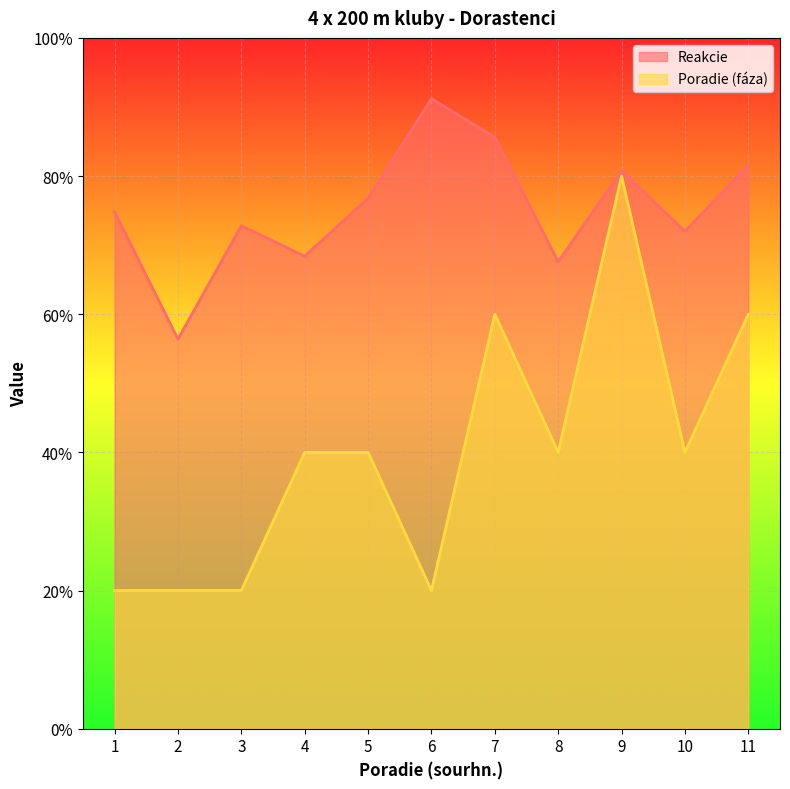

Rank the categories by Reakcie value from highest to lowest.

6, 7, 11, 9, 5, 1, 3, 10, 4, 8, 2